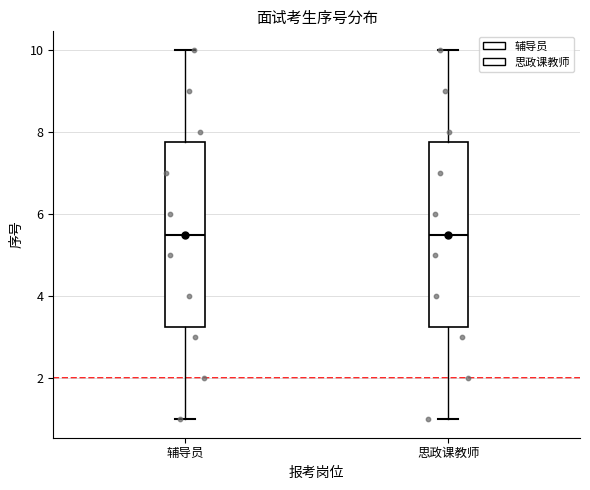

Where is the upper edge of the box for 辅导员 on the y-axis? The values are not printed on the chart, so give them approximately, as read against the axis.

7.8